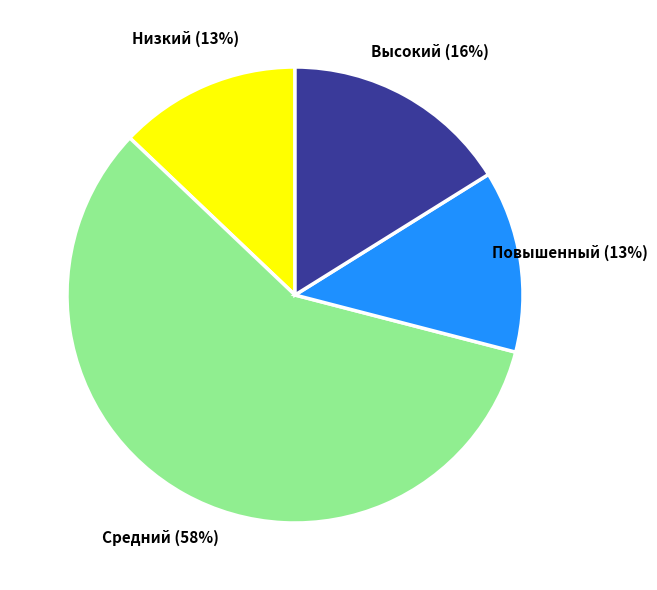

To the nearest percent, what is the difference between the largest and smallest slice percentages?

45%